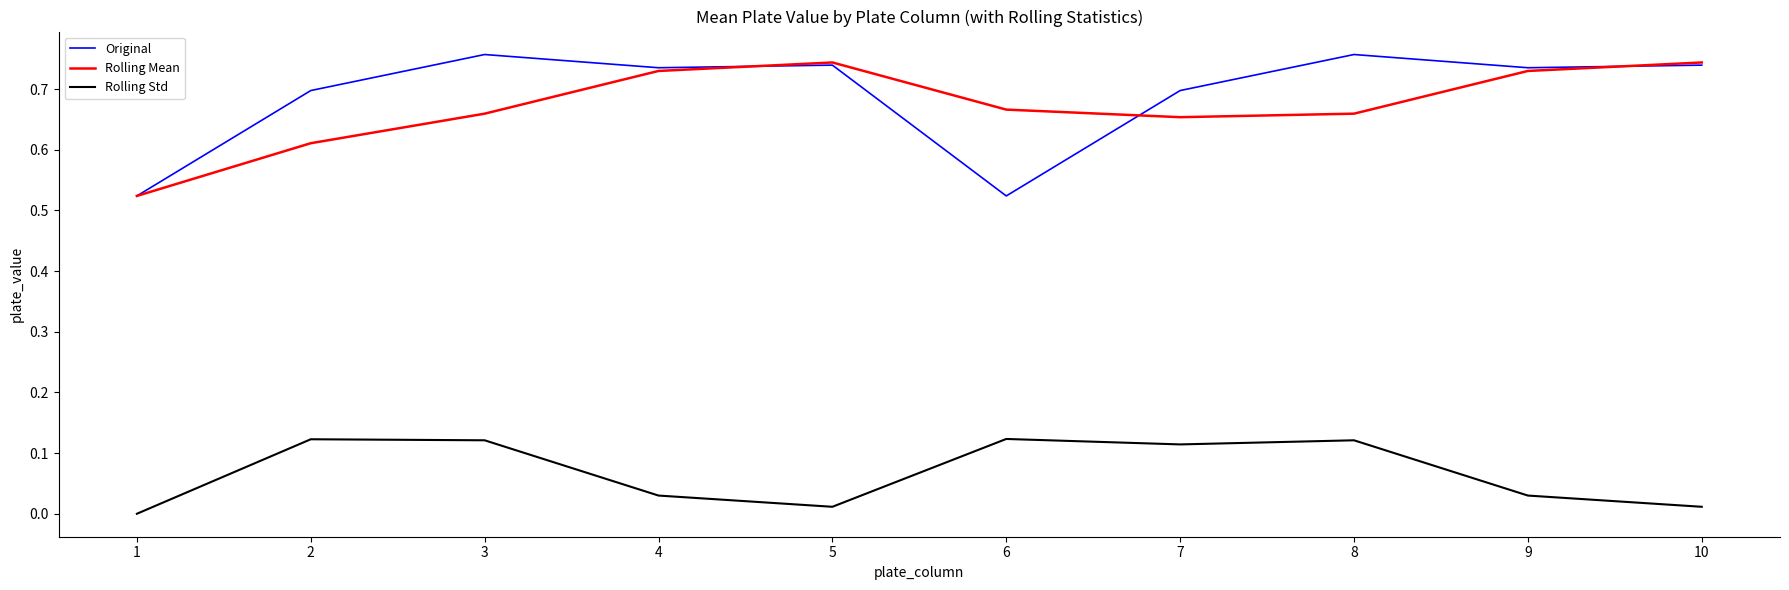

True or false: Rolling Std and Original cross at least once.

False